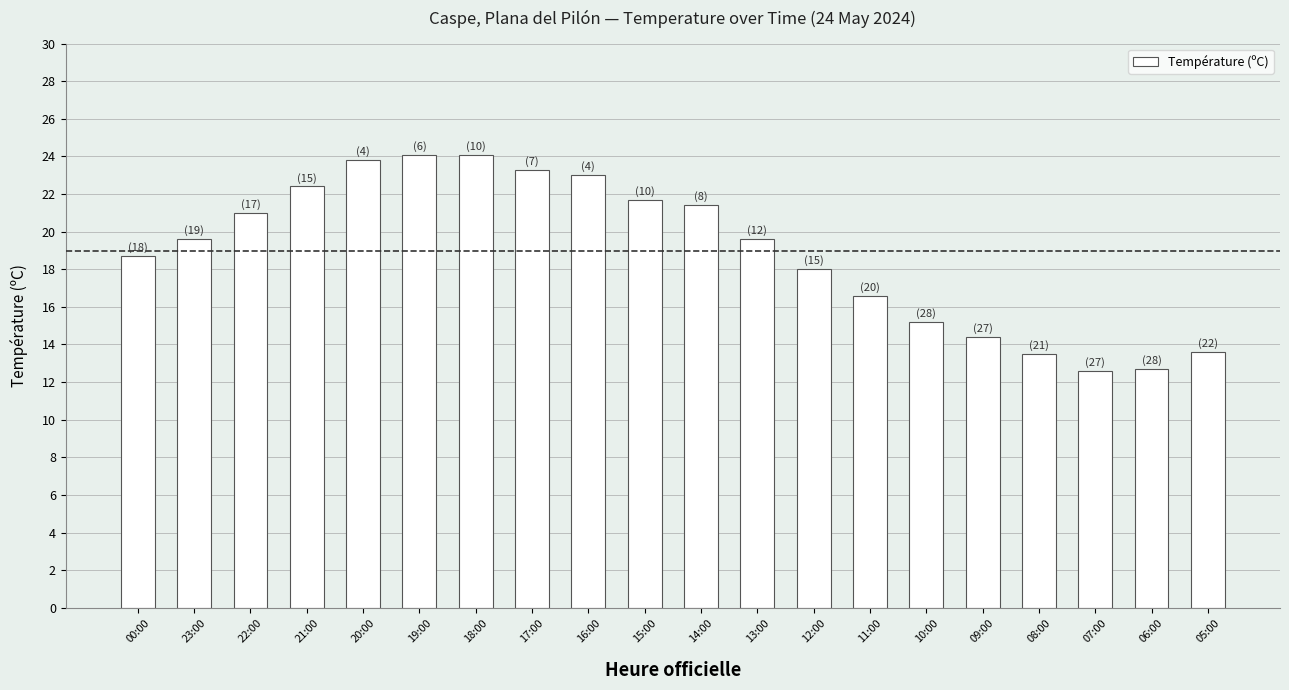

What is the maximum value shown in the chart?

24.1